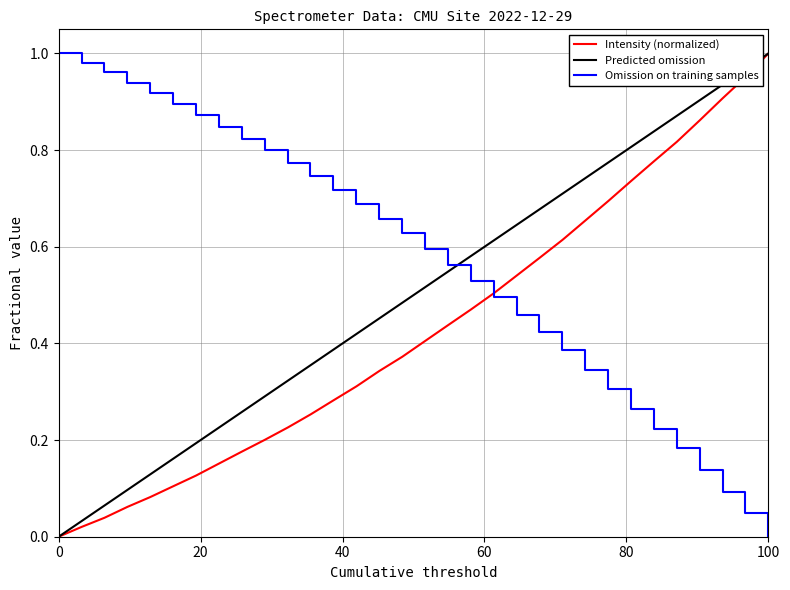

At which label does Intensity (normalized) reach its peak?

100